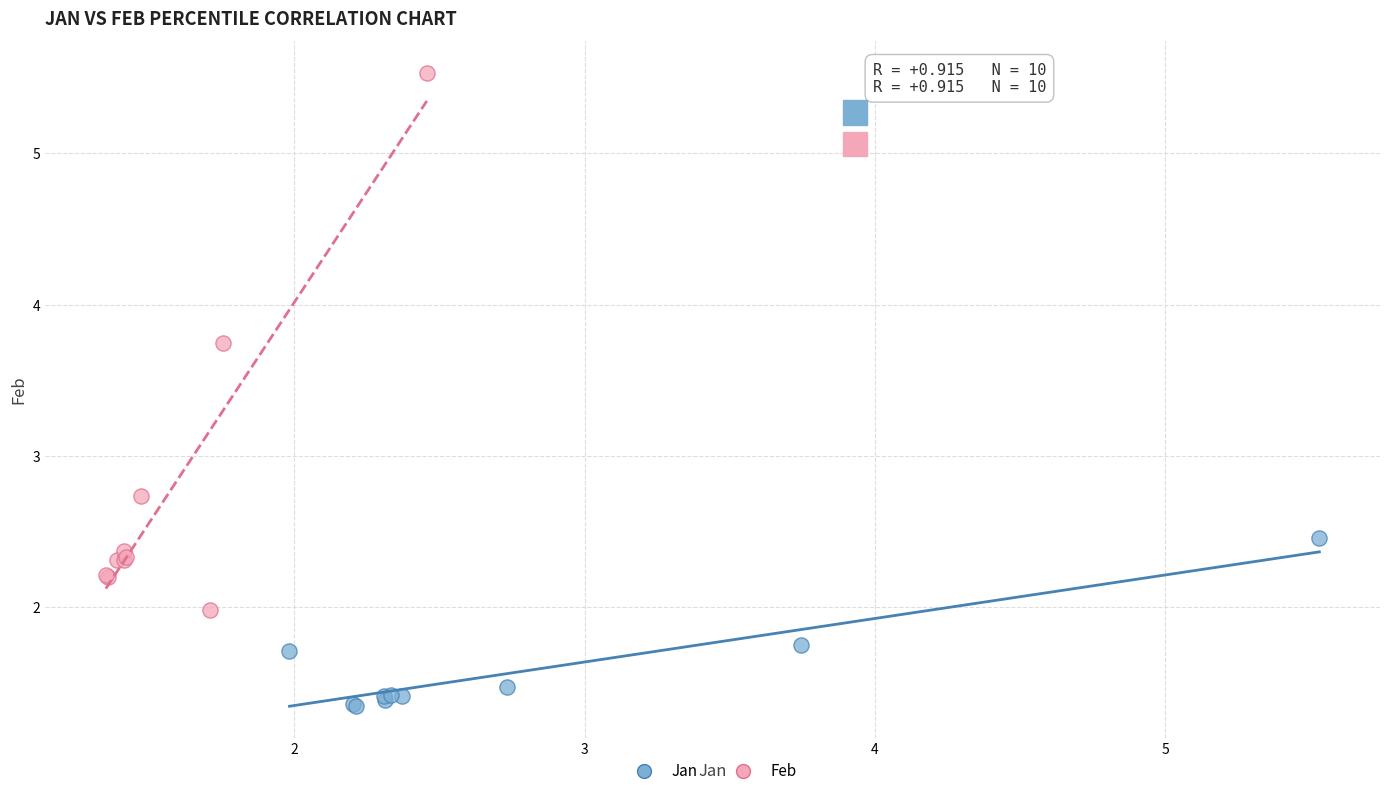

Which series has the widest spread of Y values?

Feb